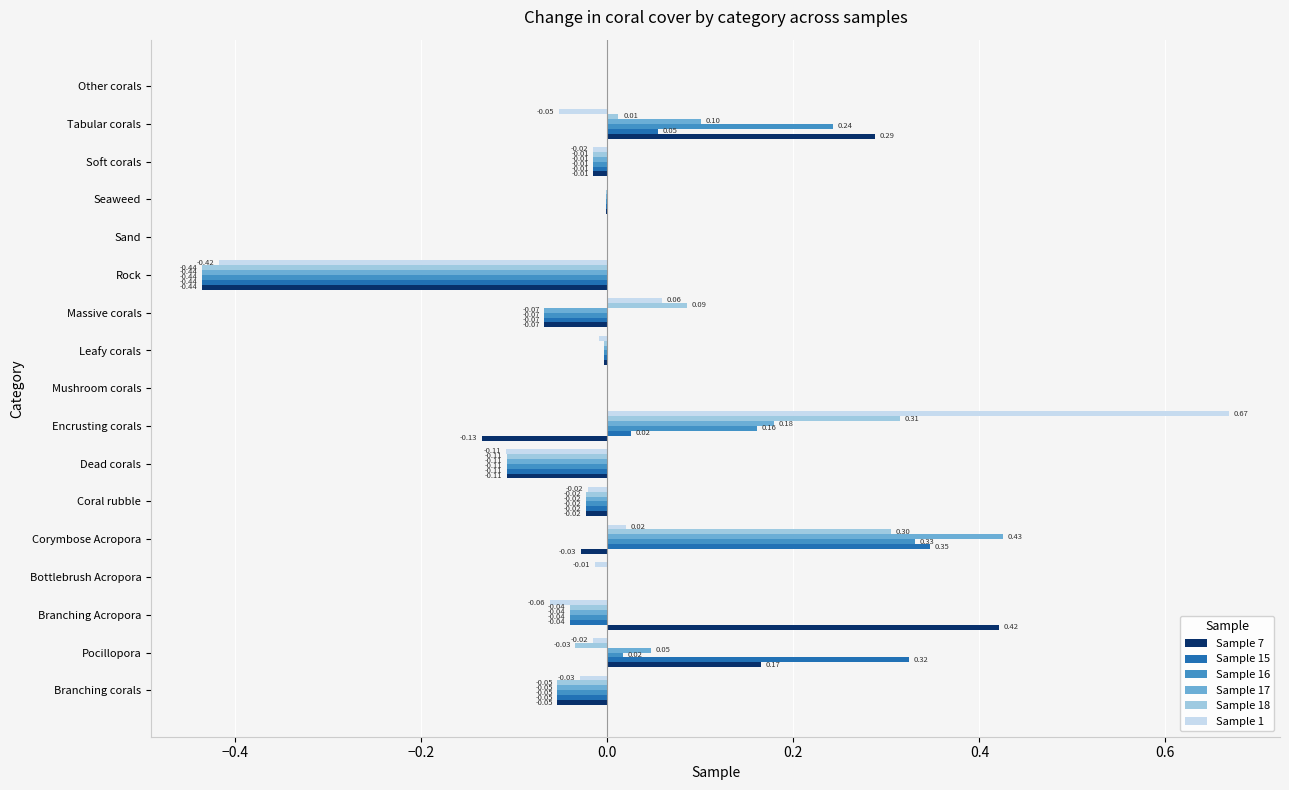

What is the highest value of the Sample 16 series?

0.3